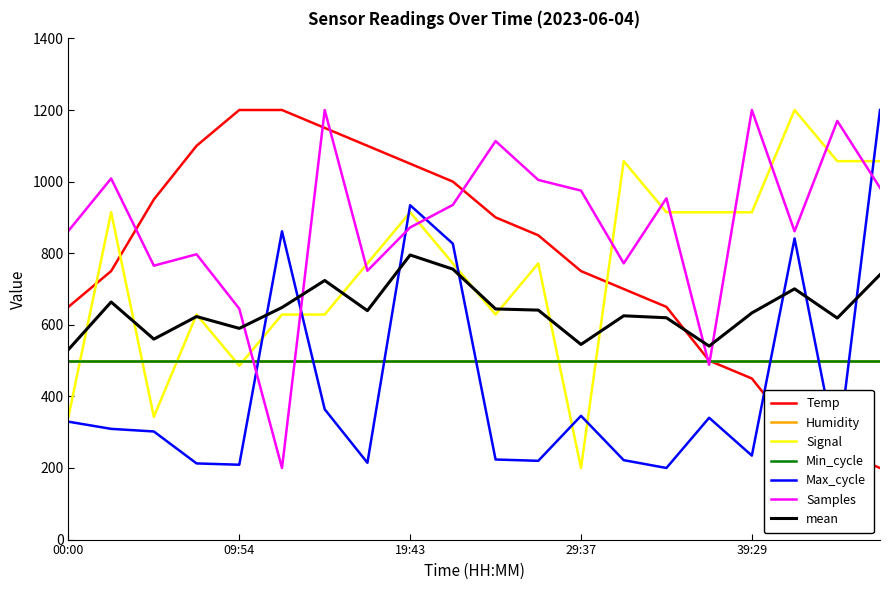

Which label corresponds to the largest value in the chart?

09:54